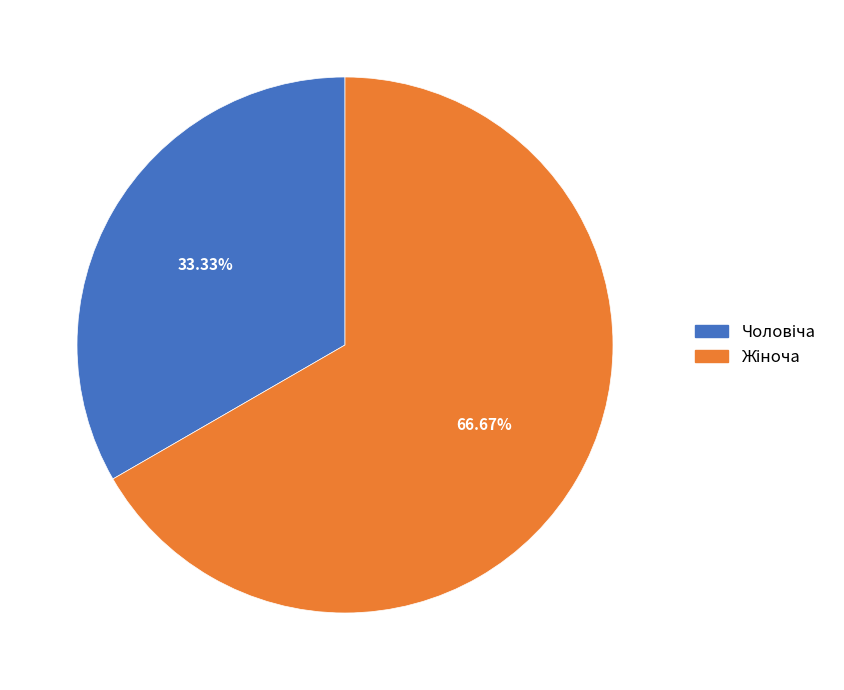

Is there any slice that represents more than half of the pie?

Yes